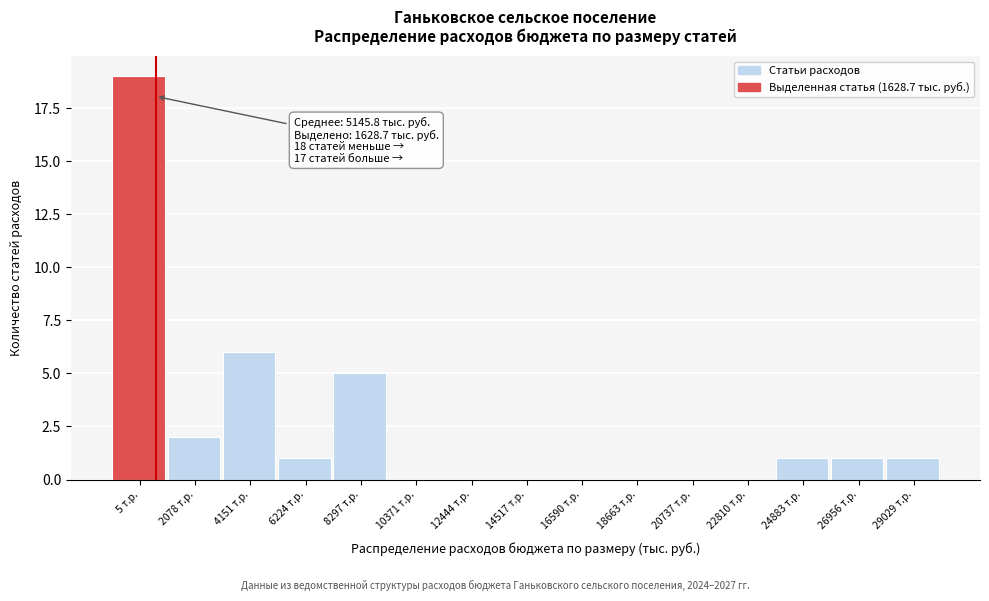

Reading left to right, list all the values displayed in this chart.

5 т.р.=19	2078 т.р.=2	4151 т.р.=6	6224 т.р.=1	8297 т.р.=5	10371 т.р.=0	12444 т.р.=0	14517 т.р.=0	16590 т.р.=0	18663 т.р.=0	20737 т.р.=0	22810 т.р.=0	24883 т.р.=1	26956 т.р.=1	29029 т.р.=1